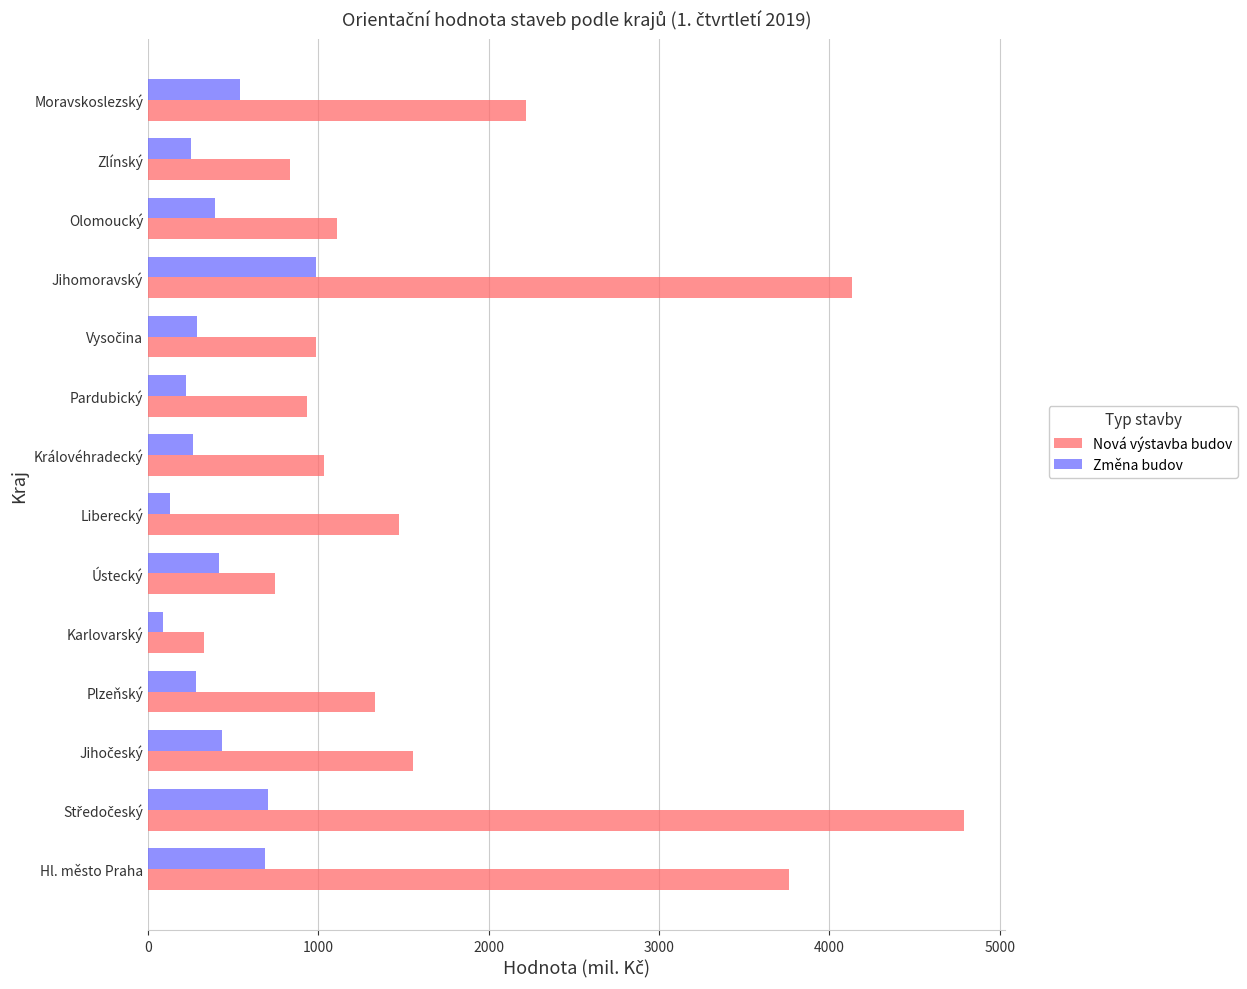

Rank the series by their maximum value, from lowest to highest.

Změna budov, Nová výstavba budov